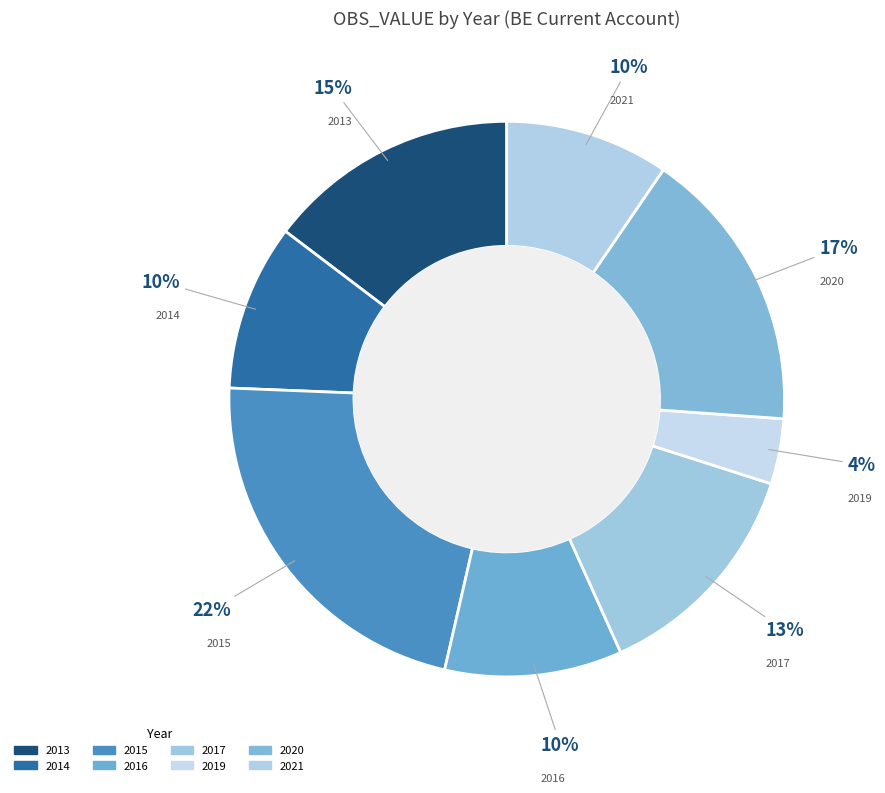

How many slices are in this pie chart?

8